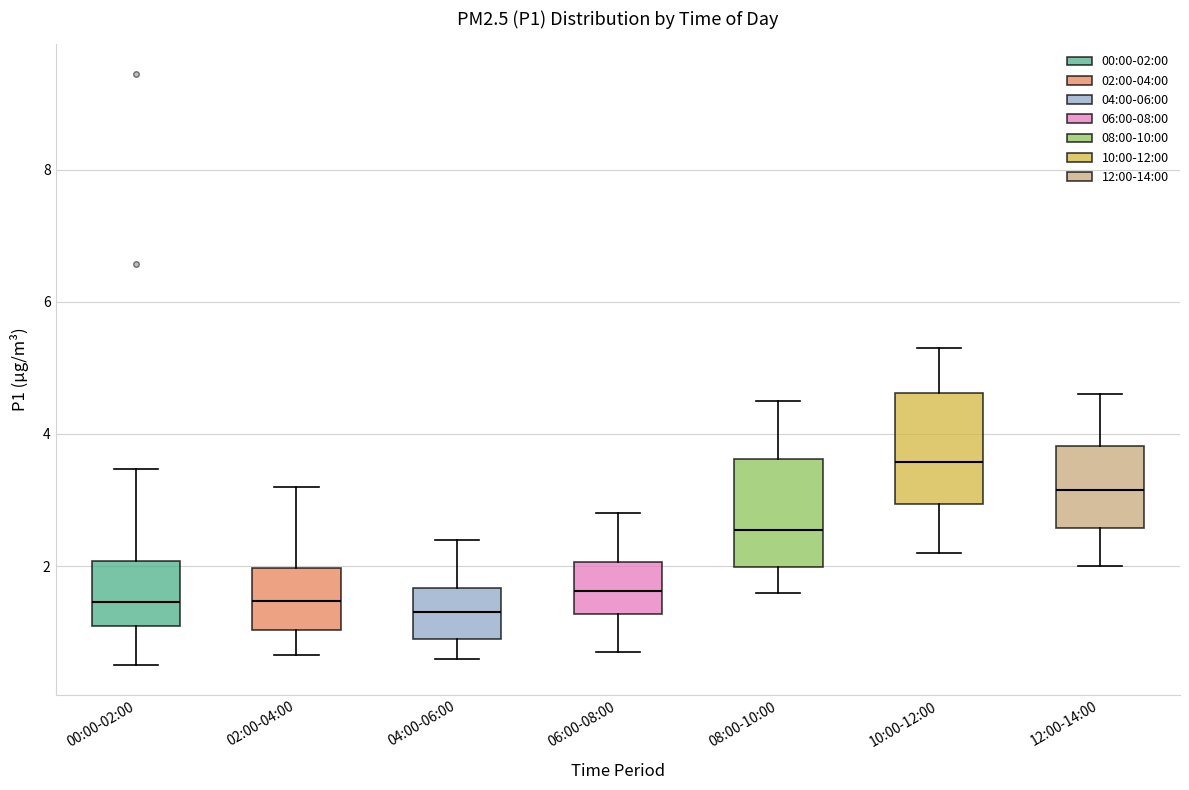

Where does the lower whisker of the box for 10:00-12:00 end on the y-axis? The values are not printed on the chart, so give them approximately, as read against the axis.

2.2